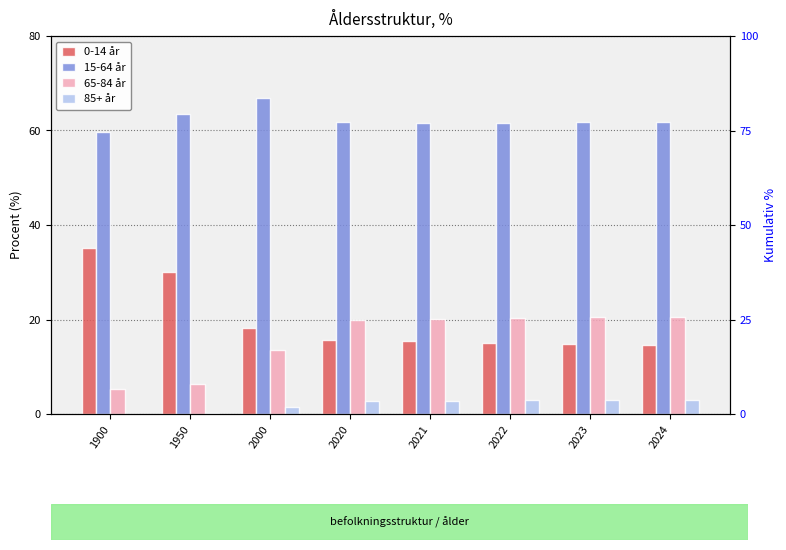

What are all the series names shown in the legend?

0-14 år, 15-64 år, 65-84 år, 85+ år